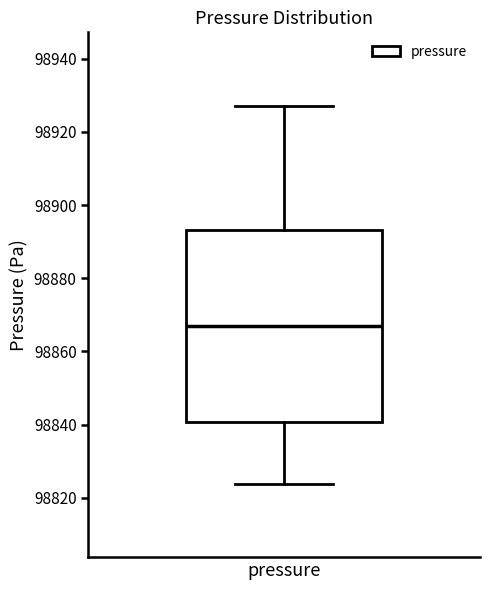

Transcribe this box plot: give where the median line is, the range the box spans, and where the two whiskers end, as read against the y-axis. The values are not printed on the chart, so give them approximately, as read against the axis.

median 98866, box 98840 to 98894, whiskers 98824 to 98928